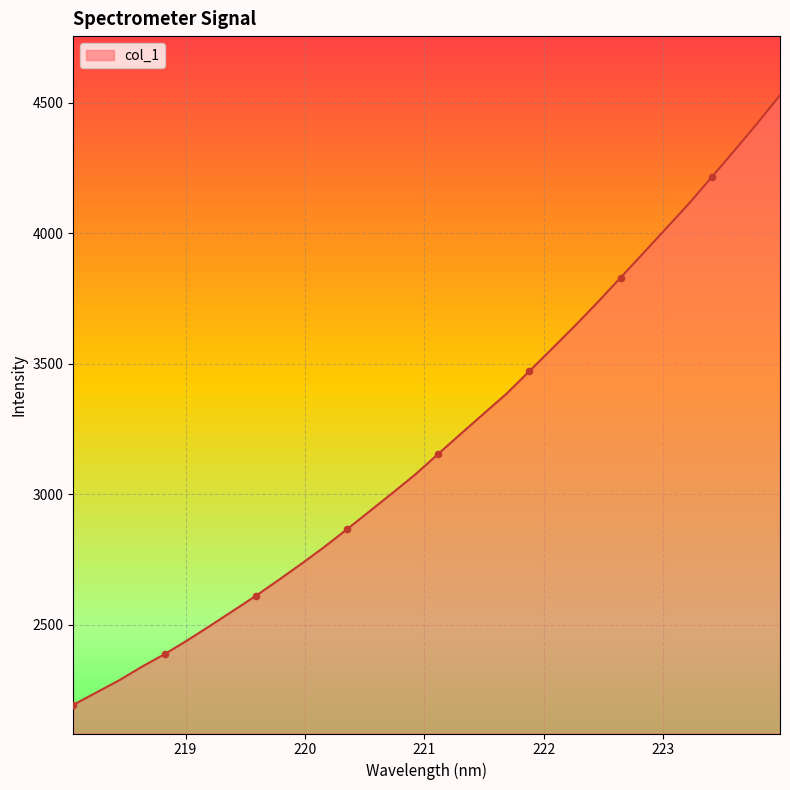

What is the difference between the maximum and minimum values?

2334.6